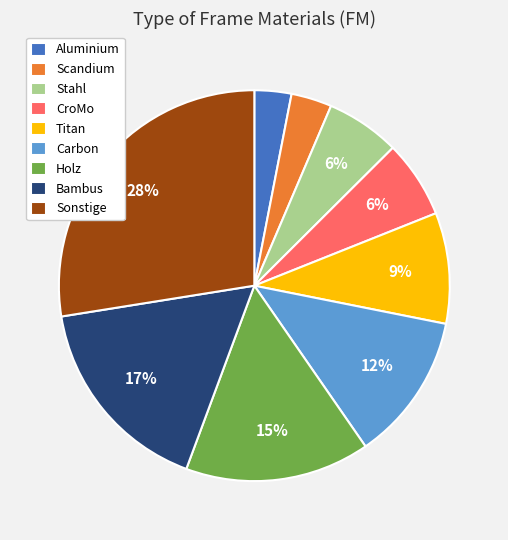

Between Sonstige and CroMo, which is larger?

Sonstige